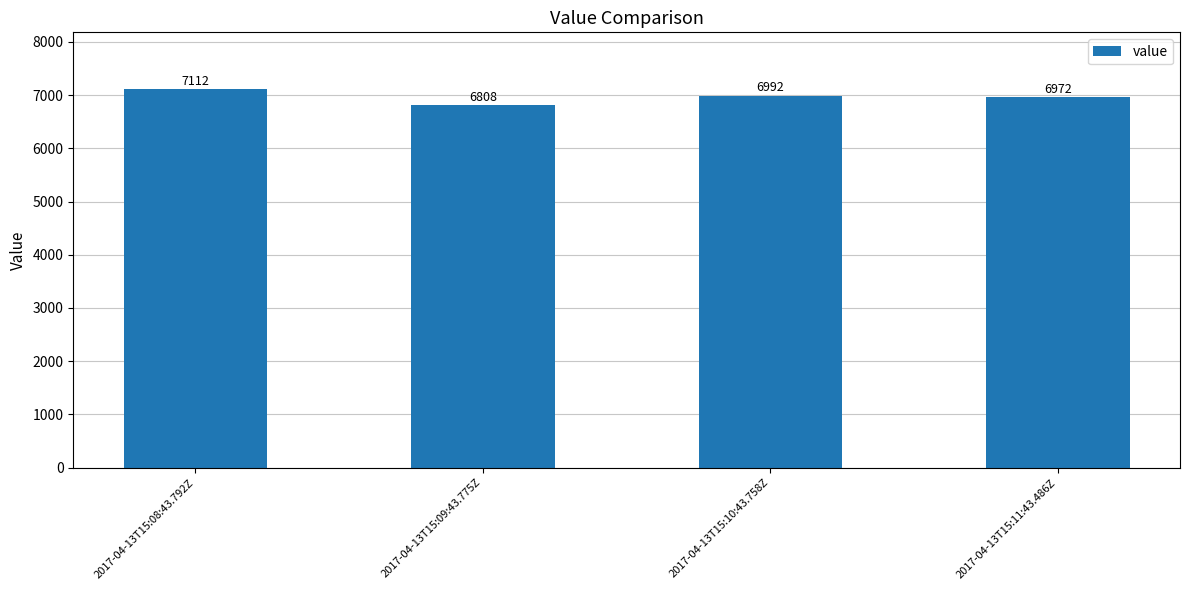

Which label corresponds to the smallest value in the chart?

2017-04-13T15:09:43.775Z